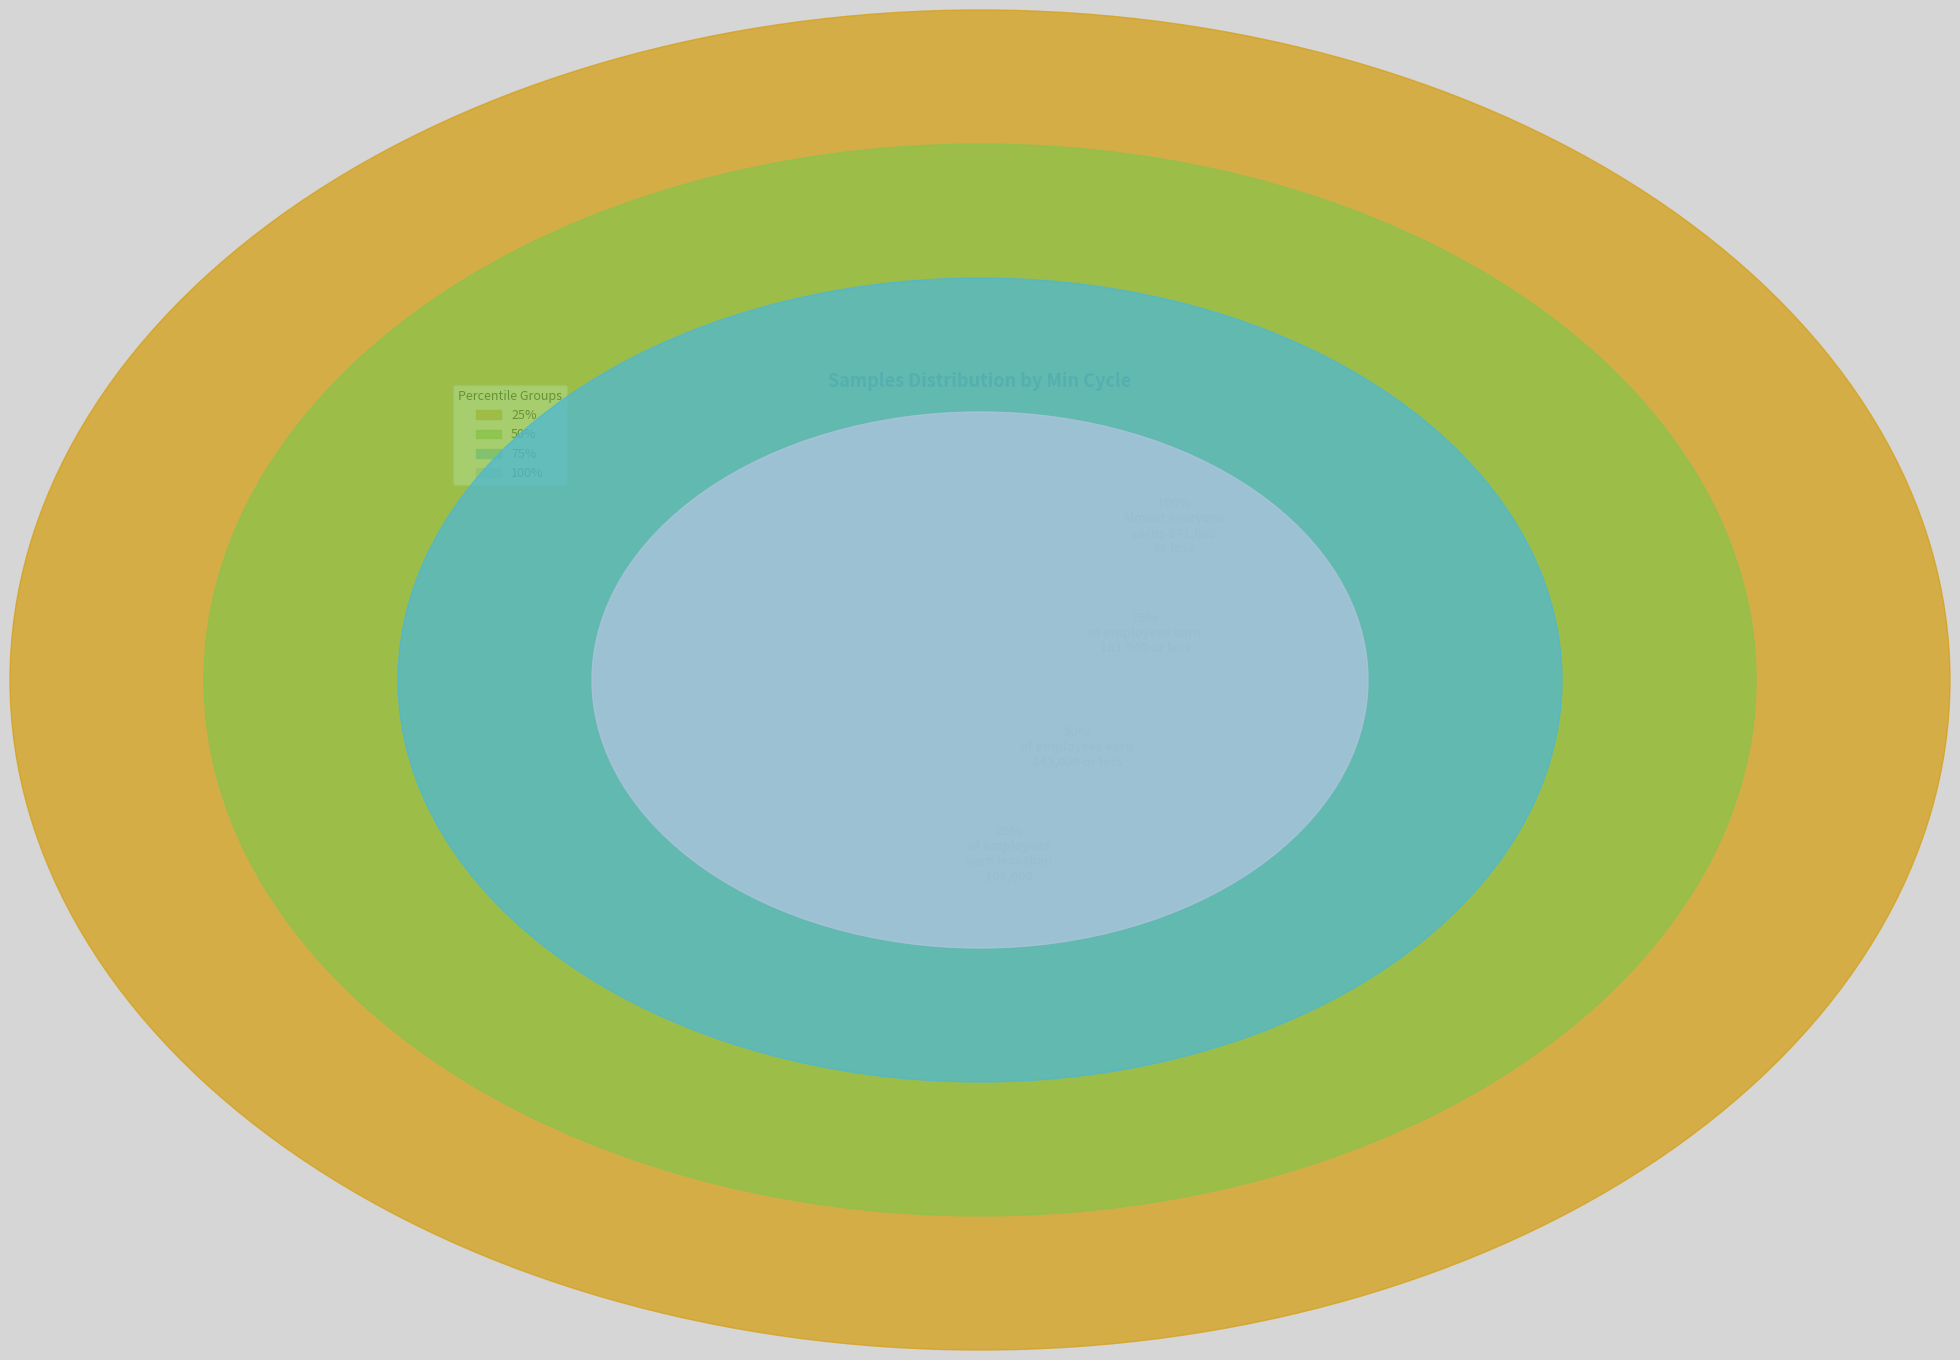

What is the change in value from 20546 to 20431?

-961